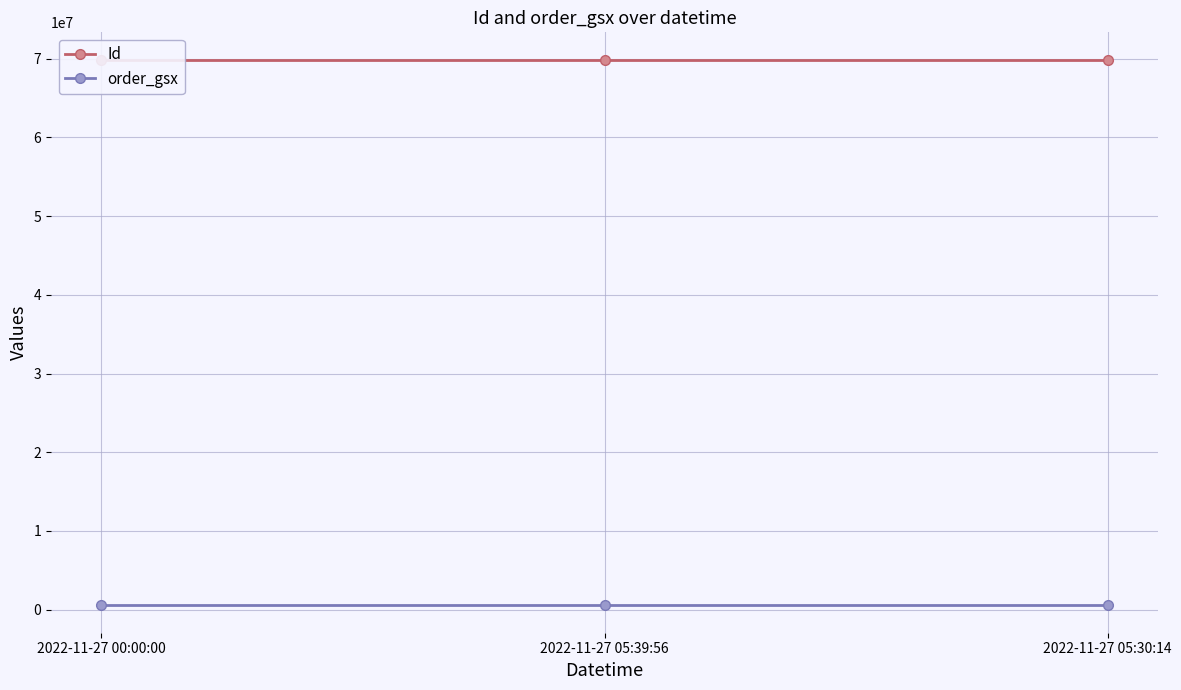

The order_gsx series shows 542866 at 2022-11-27 05:30:14. True or false?

True